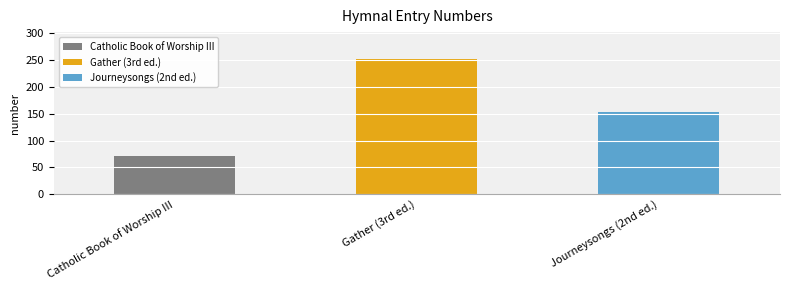

How many values are between 71 and 252?

3